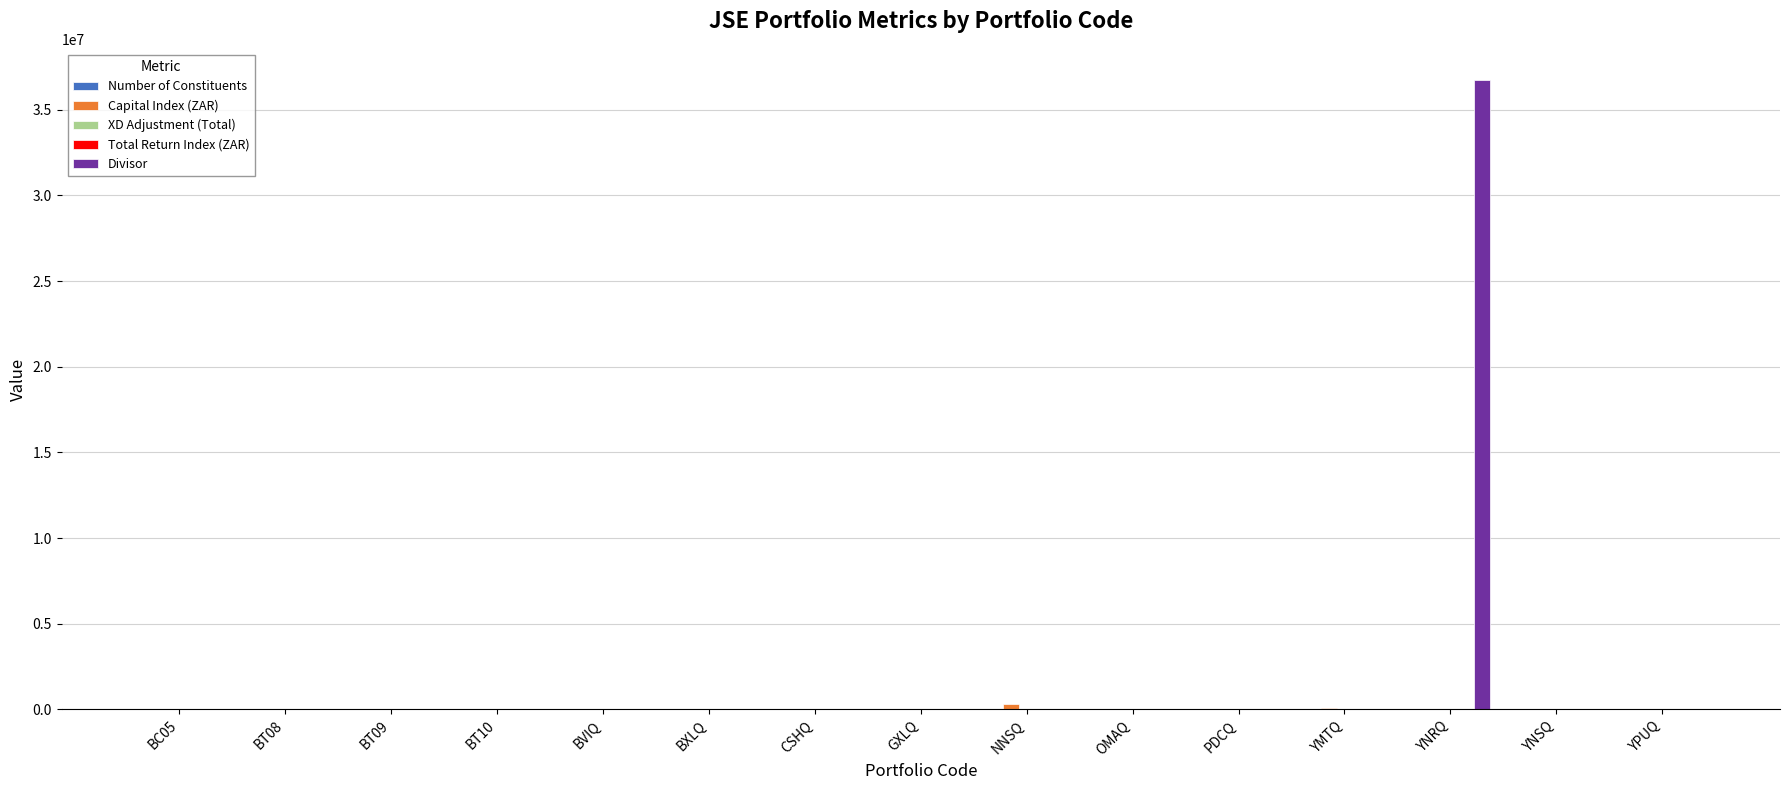

How many bars are there in total?

75